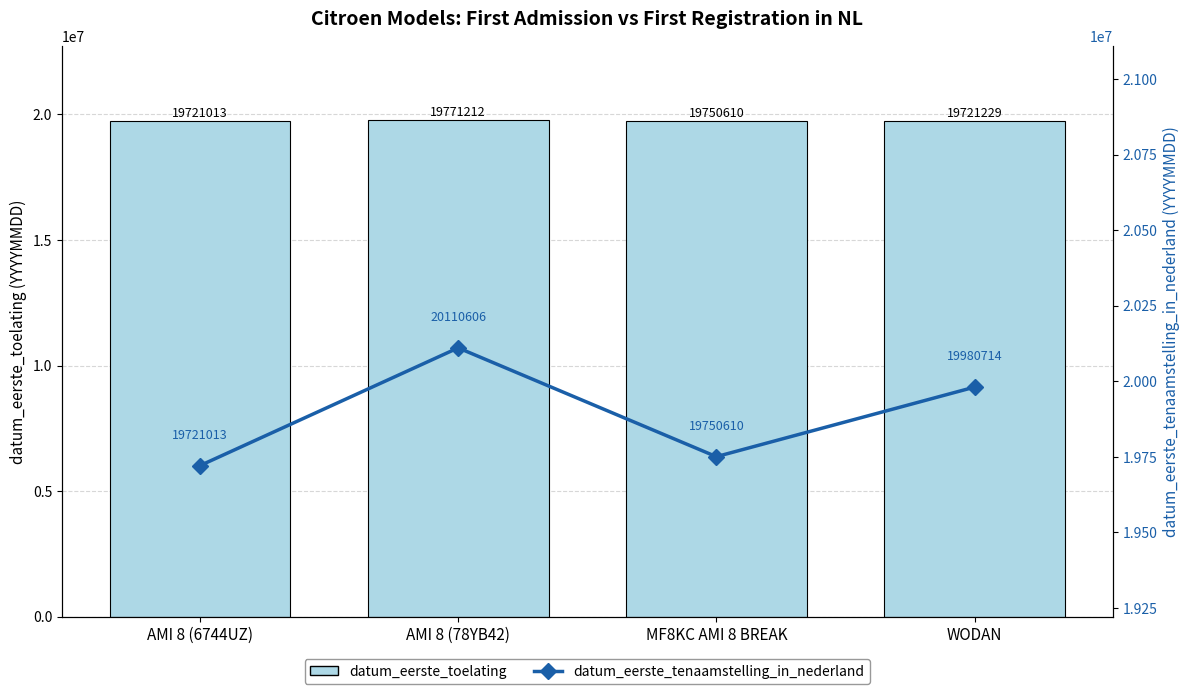

At which label does datum_eerste_tenaamstelling_in_nederland first exceed 19980714?

AMI 8 (78YB42)